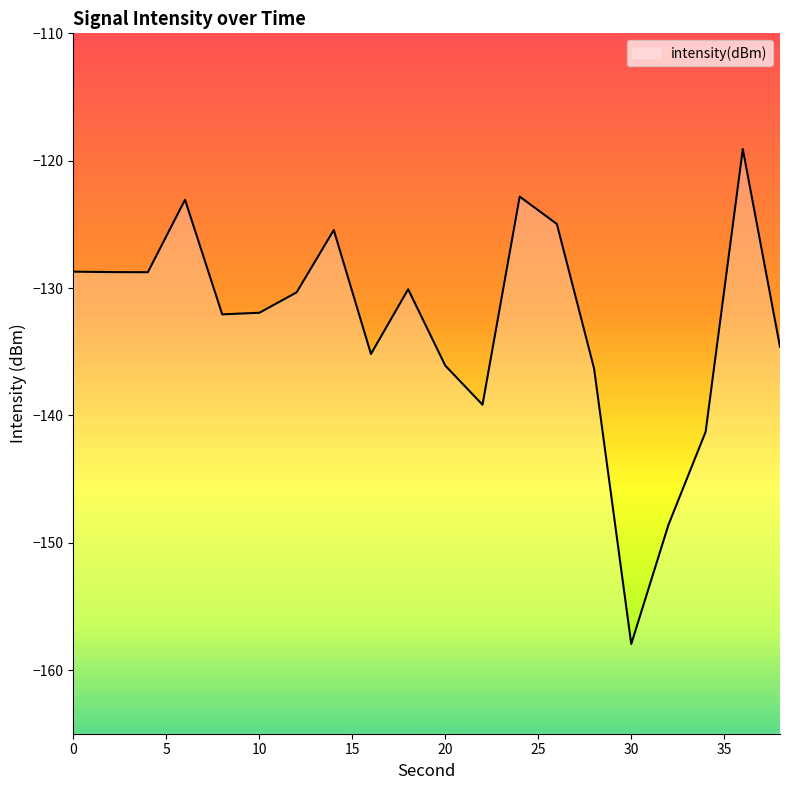

What is the value of the 4th point from the left?

-123.1